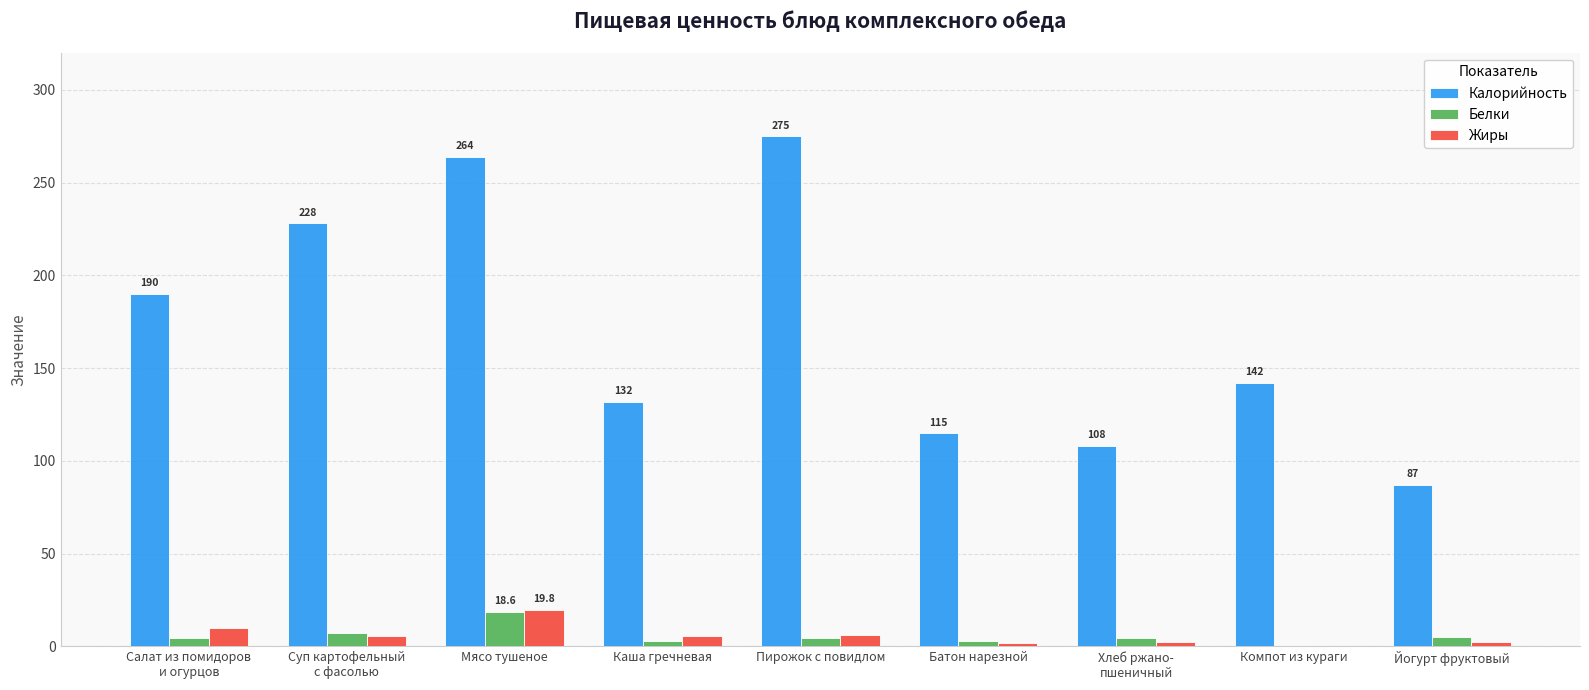

Between Каша гречневая and Йогурт фруктовый, which series saw the biggest shift?

Калорийность